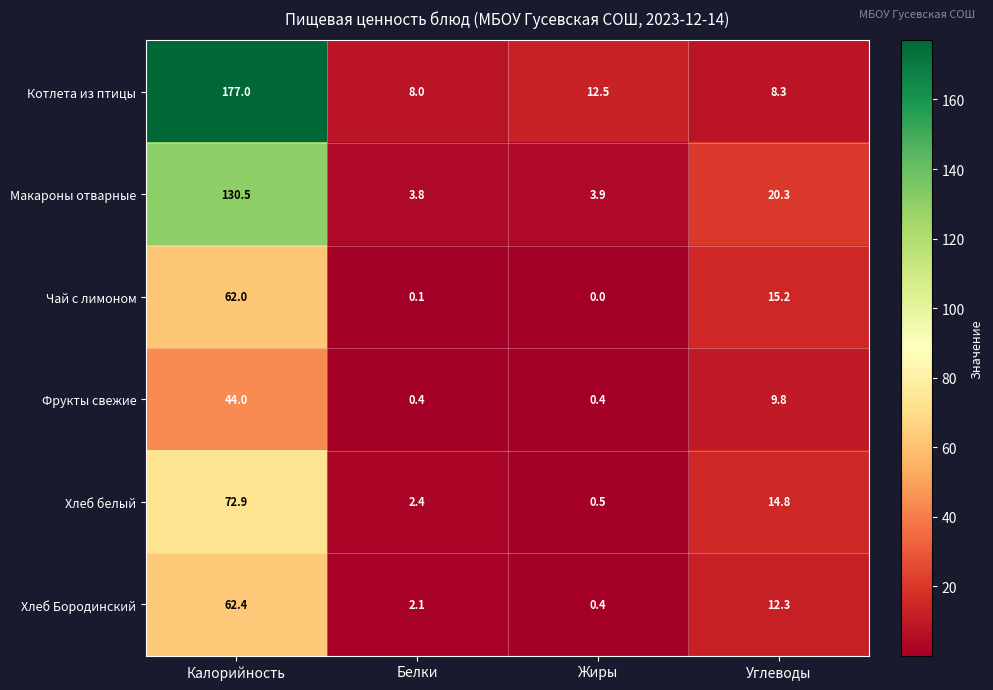

The value of Котлета из птицы at Калорийность is 177.0. True or false?

True